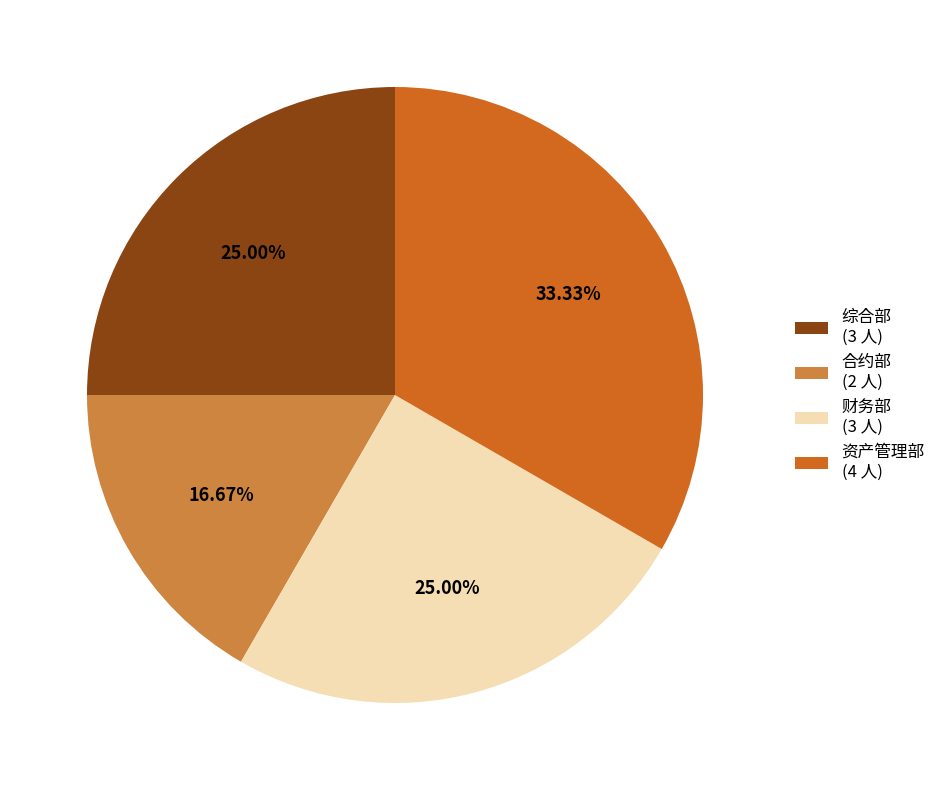

Is it true that 资产管理部 is 43% of the pie?

False